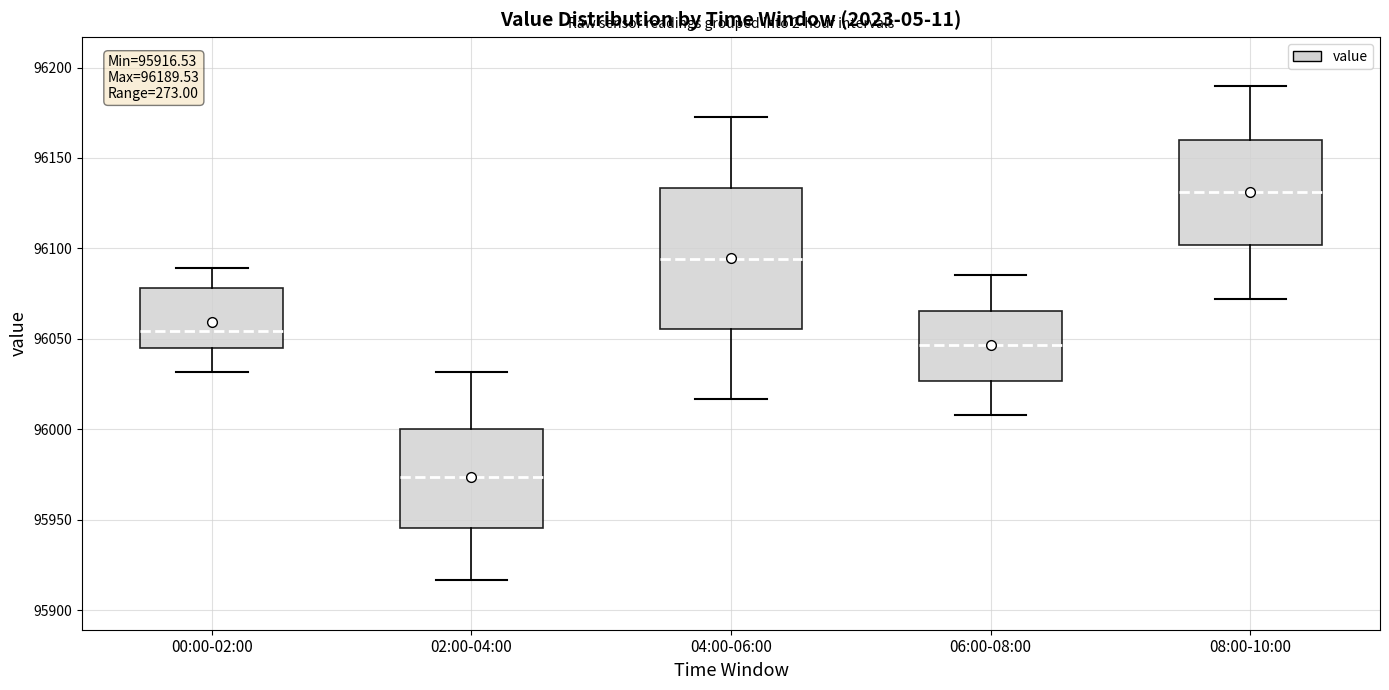

Which box's median line is the highest?

08:00-10:00